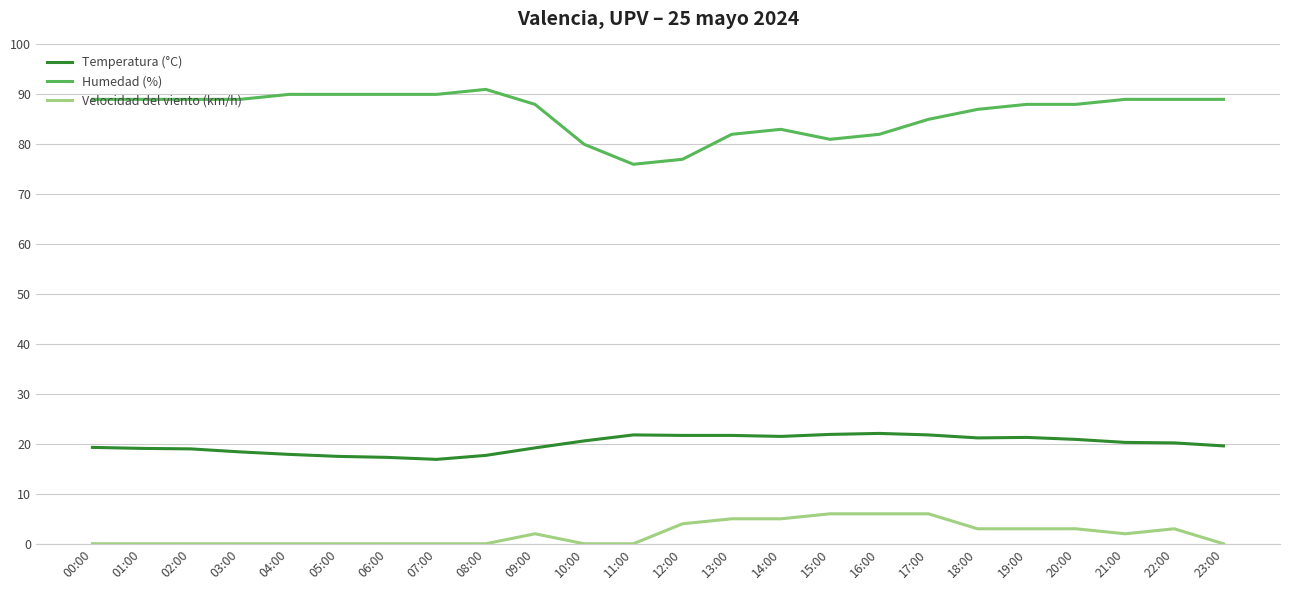

True or false: Velocidad del viento (km/h) and Temperatura (°C) cross at least once.

False